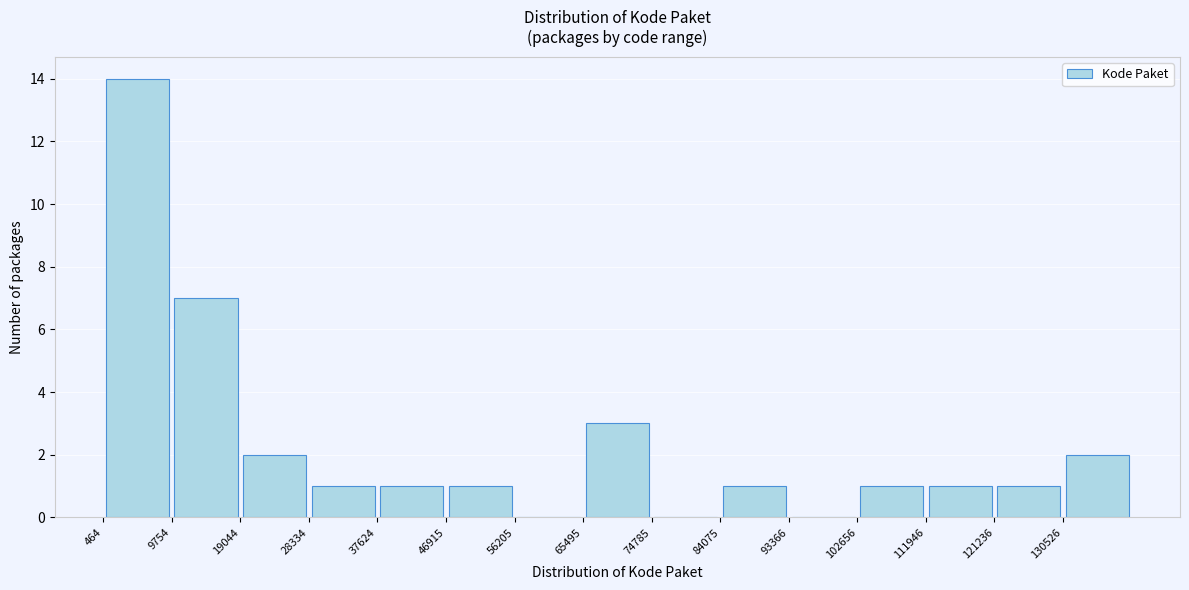

Reading left to right, transcribe this chart: for each bar, give the range it covers on the x-axis and its height. Neither the bar edges nor the heights are printed on the chart, so give them approximately, as read against the axes.

0 to 10000: 14
10000 to 19000: 7
19000 to 28000: 2
28000 to 38000: 1
38000 to 47000: 1
47000 to 56000: 1
56000 to 65000: 0
65000 to 75000: 3
75000 to 84000: 0
84000 to 93000: 1
93000 to 103000: 0
103000 to 112000: 1
112000 to 121000: 1
121000 to 131000: 1
131000 to 140000: 2